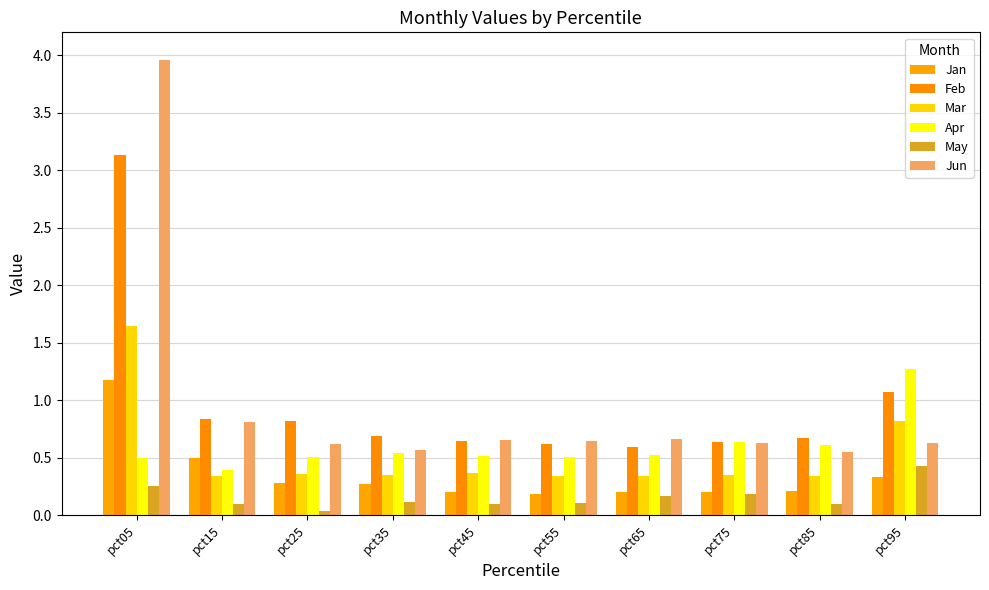

Read the May value at pct55.

0.1